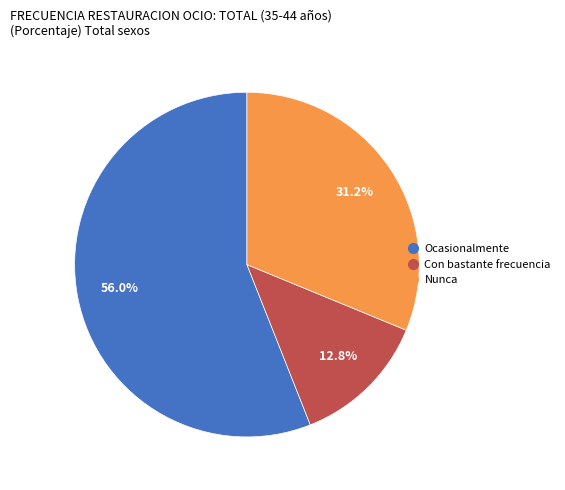

Approximately how many times larger is the value at Ocasionalmente compared to Nunca?

1.8